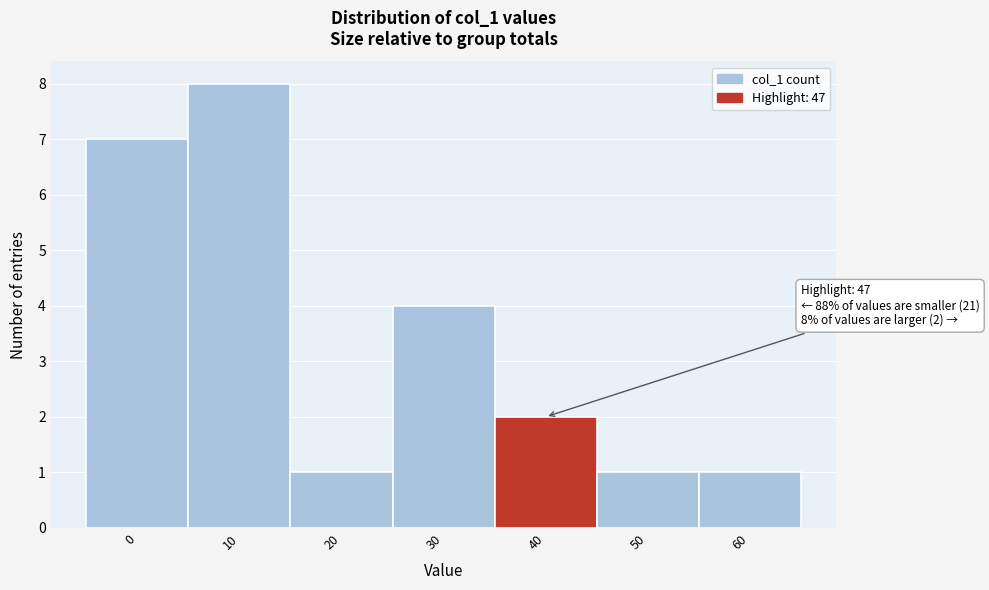

Reading left to right, extract all data points from this chart.

0=7	10=8	20=1	30=4	40=2	50=1	60=1